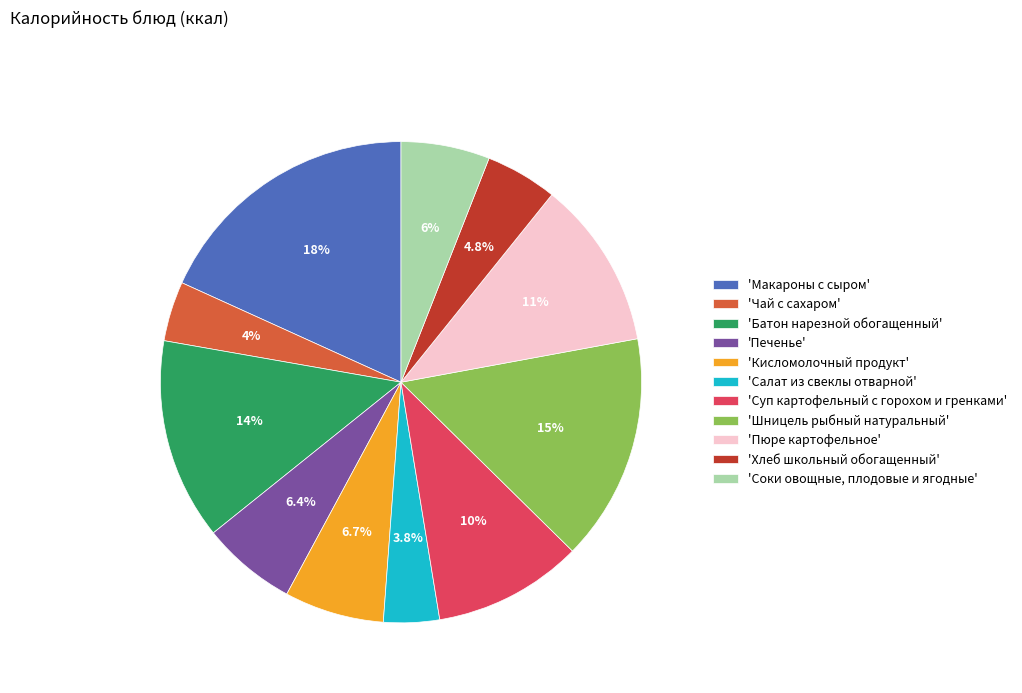

Which has a higher value, 'Суп картофельный с горохом и гренками' or 'Печенье'?

'Суп картофельный с горохом и гренками'